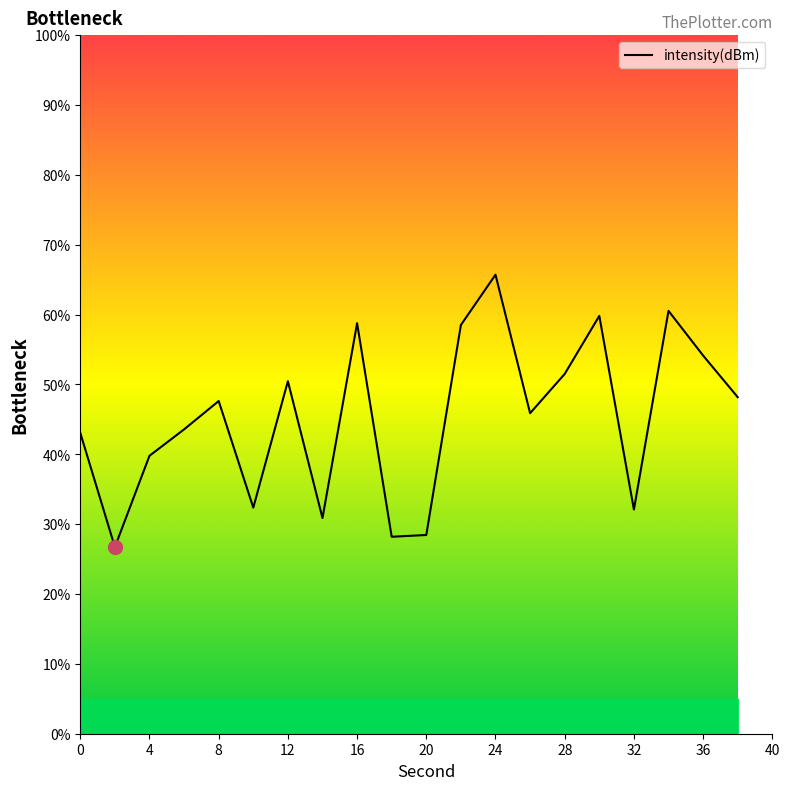

What is the smallest value displayed?

26.7